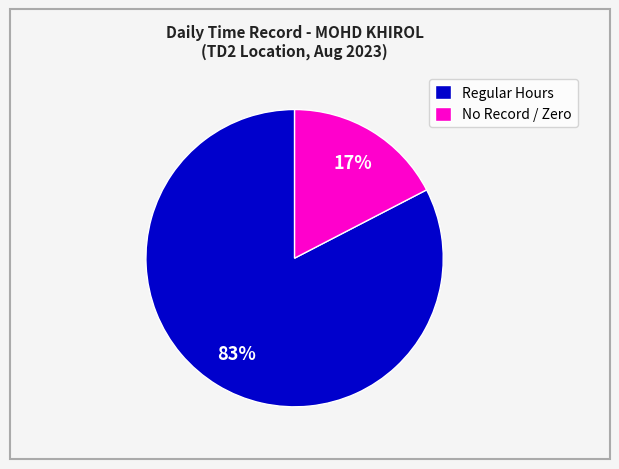

To the nearest percent, what is the combined percentage of No Record / Zero and Regular Hours?

100%